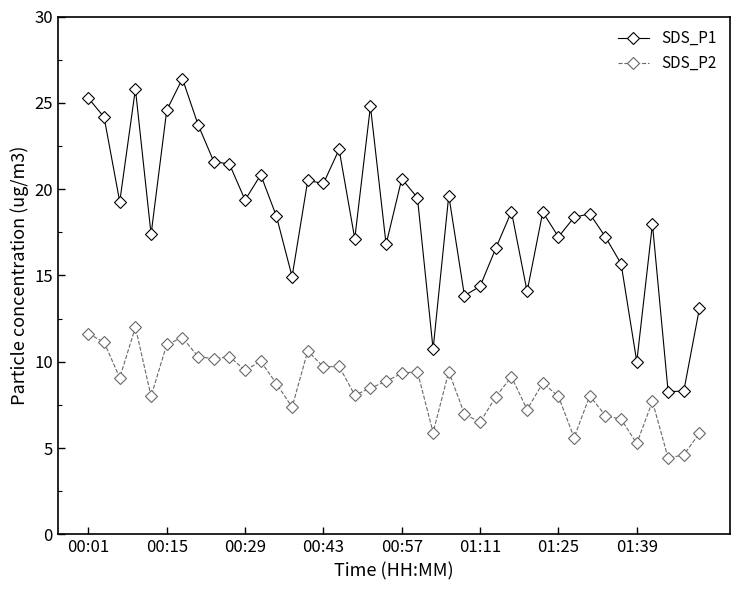

What is the highest value of the SDS_P1 series?

26.4